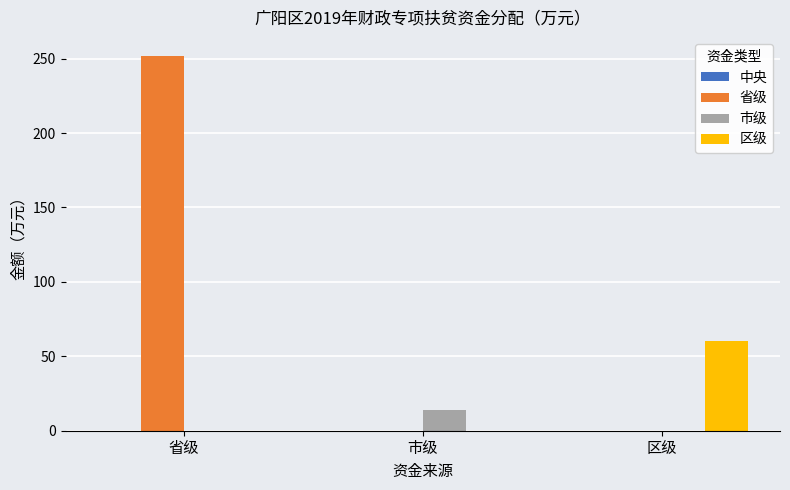

At which category is the sum across all series the highest?

省级